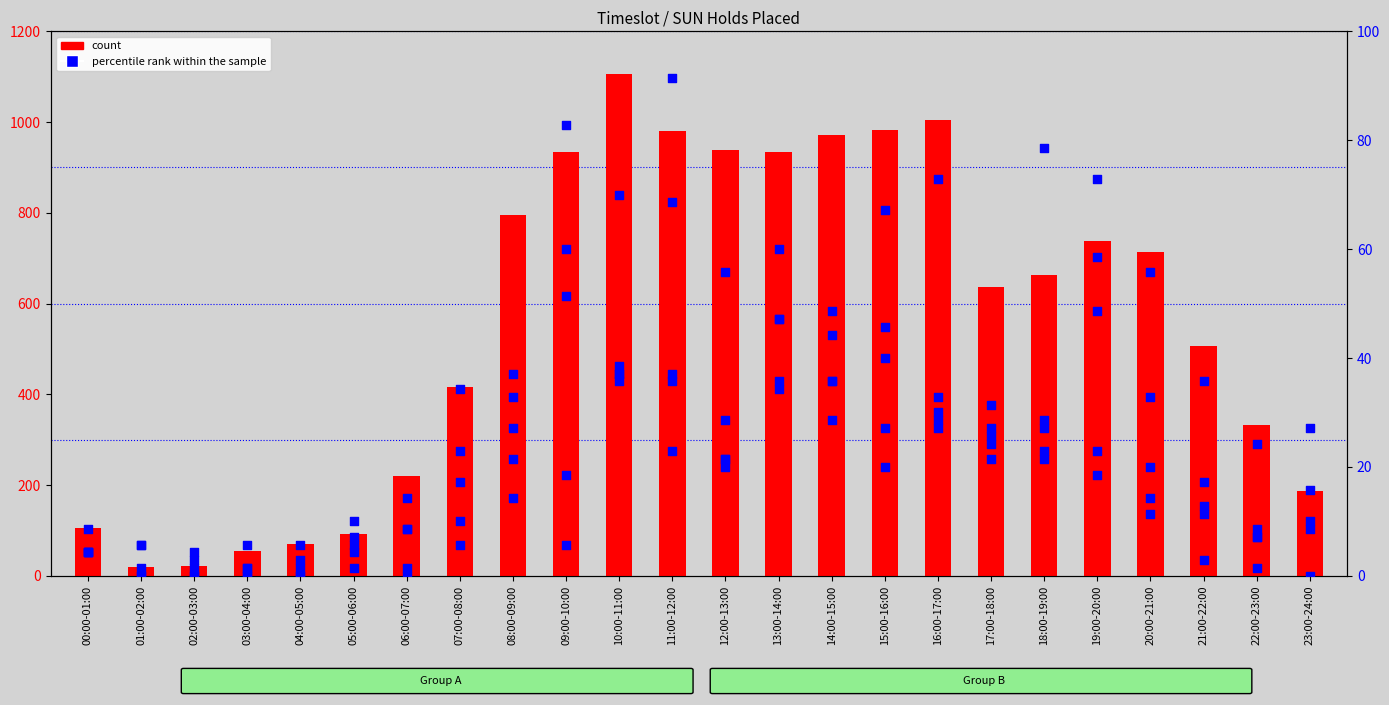

Which series has the largest Y range (max minus min)?

count